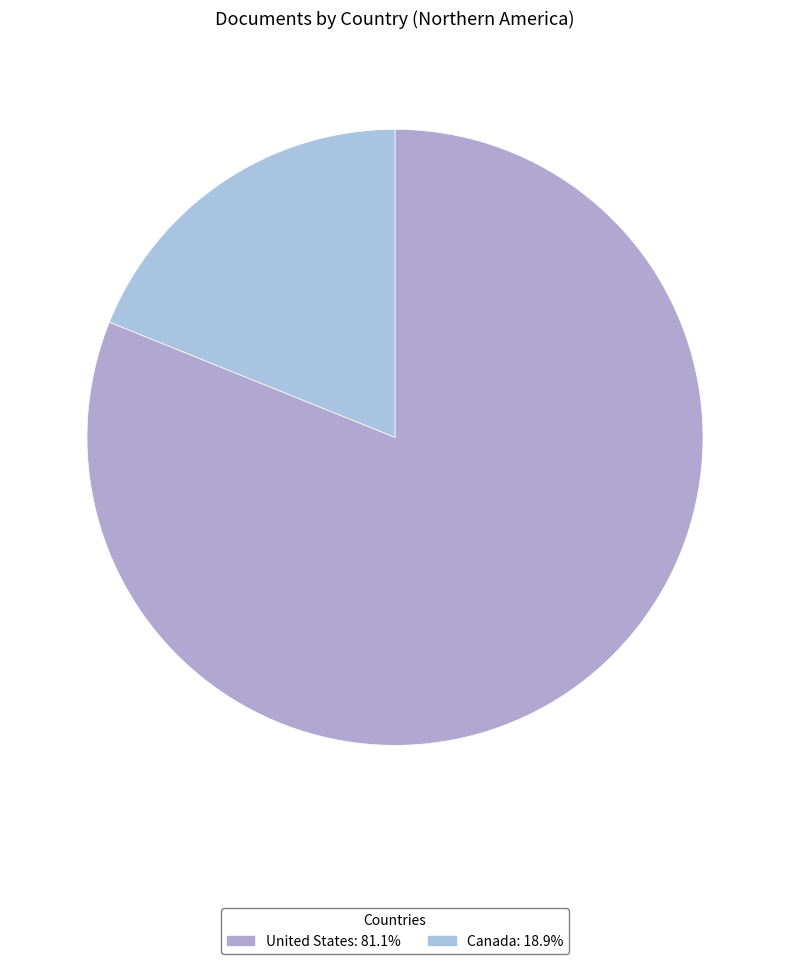

Is there any slice that represents more than half of the pie?

Yes